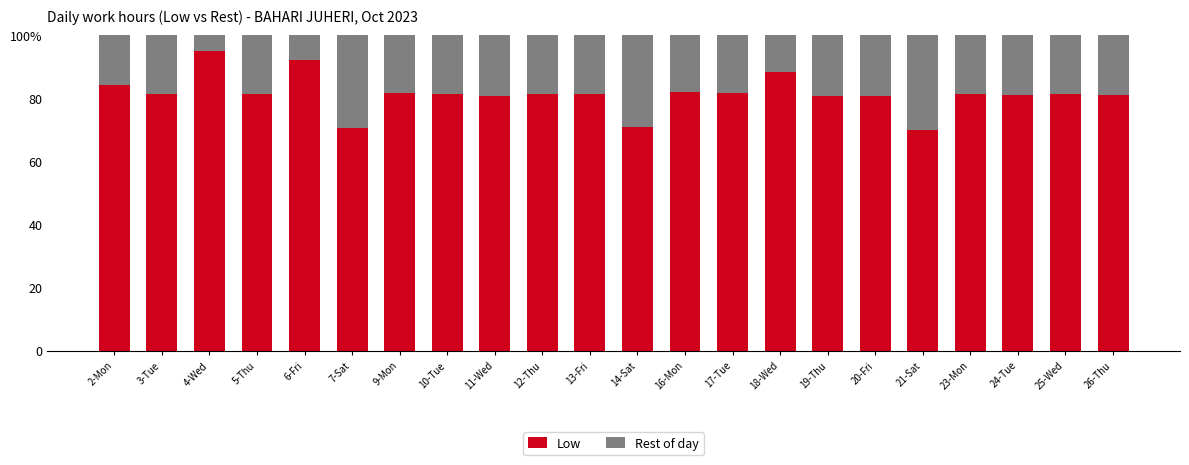

Which series changed the most between 2-Mon and 24-Tue?

Low